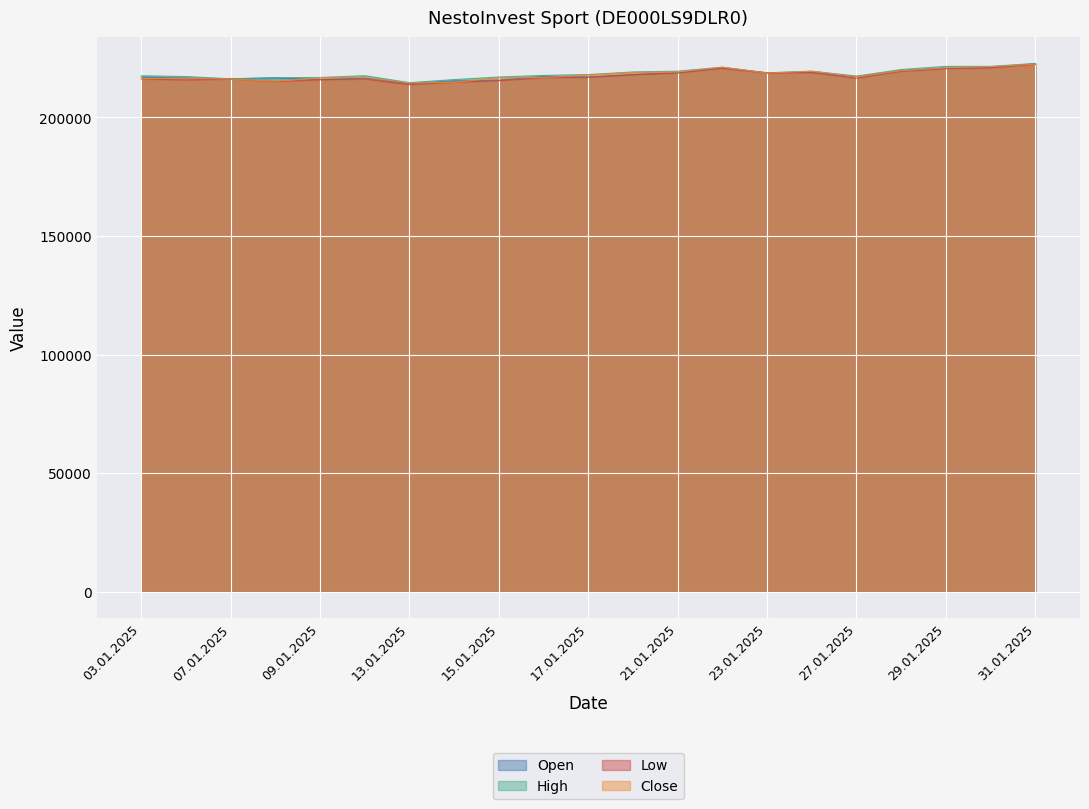

The Close series shows 134981 at 15.01.2025. True or false?

False